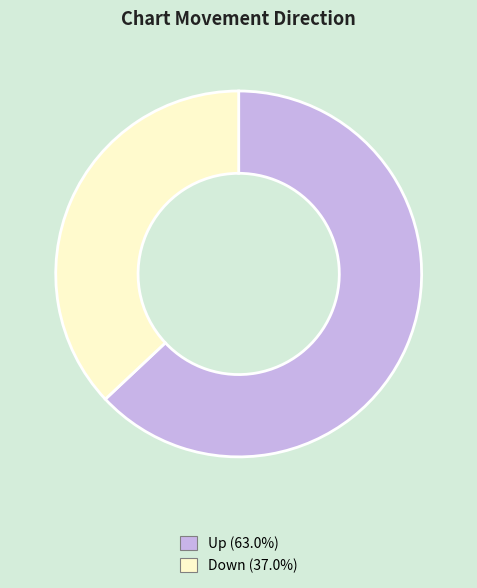

Is there a majority slice in this chart?

Yes